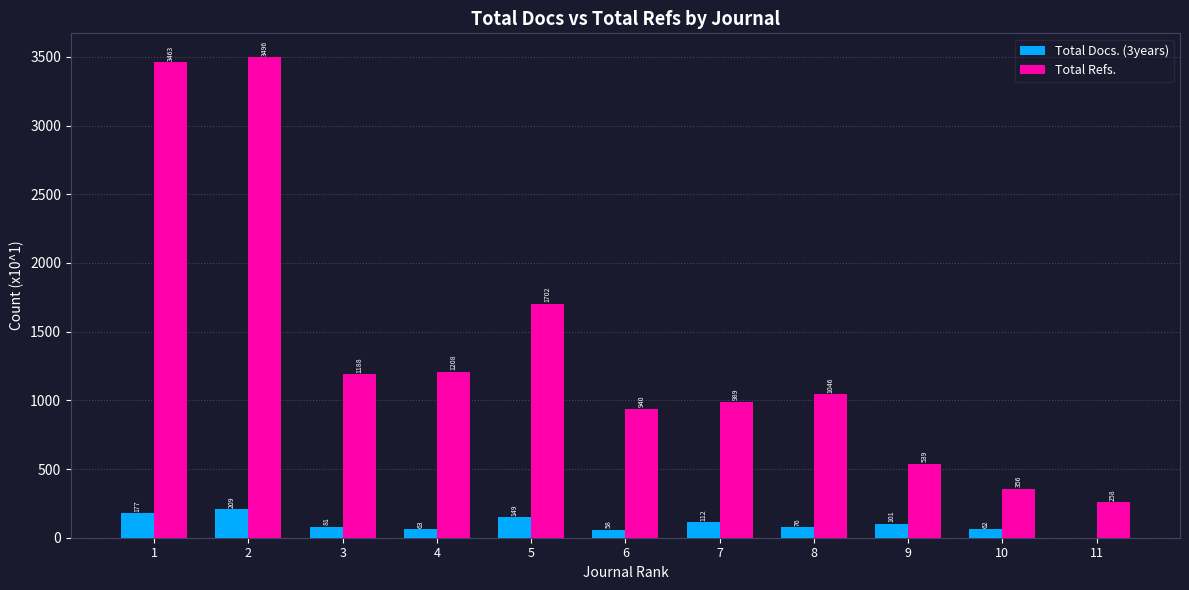

What is the spread (max minus min) of values at 9?

438